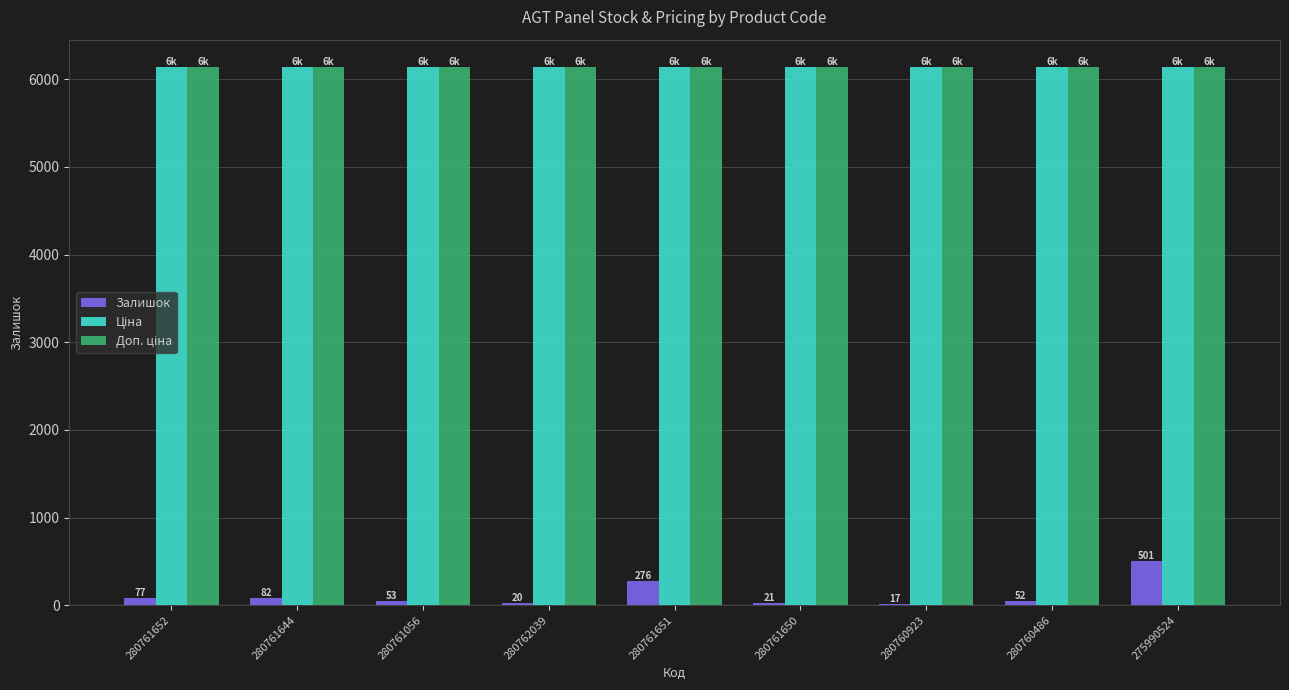

What is the maximum value for Залишок?

501.0